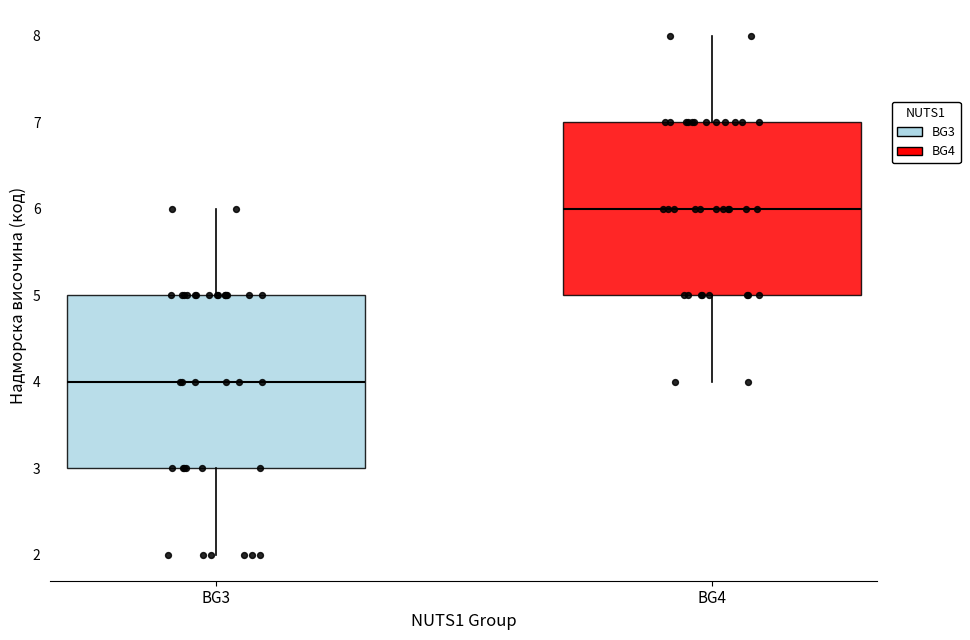

Reading left to right, transcribe this box plot: for each box, give where its median line is, the range the box spans, and where its two whiskers end, as read against the y-axis. The values are not printed on the chart, so give them approximately, as read against the axis.

BG3: median 4, box 3 to 5, whiskers 2 to 6
BG4: median 6, box 5 to 7, whiskers 4 to 8